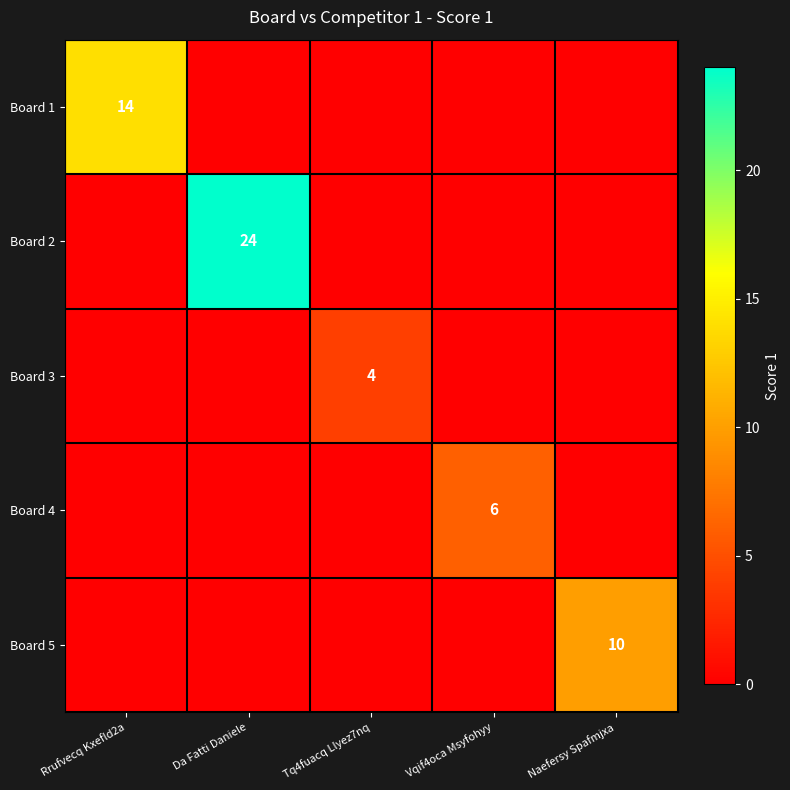

The value of Board 5 at Naefersy Spafmjxa is 18. True or false?

False